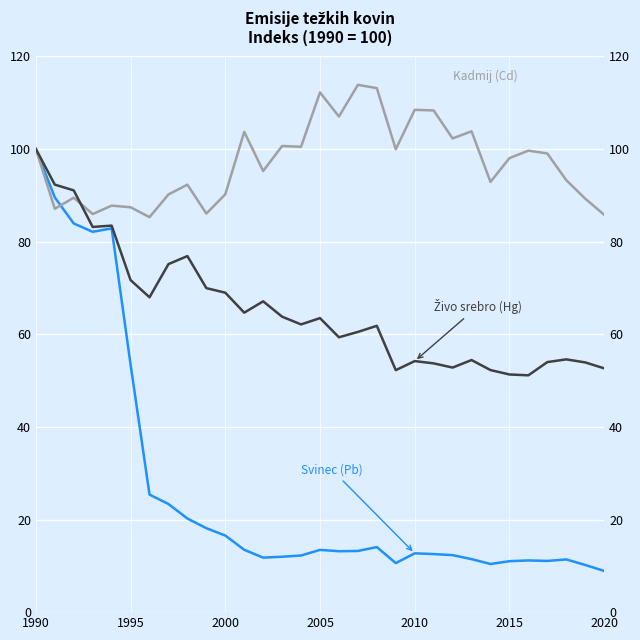

Which series has the largest total across all categories?

Kadmij (Cd) [indeks (1990=100)]